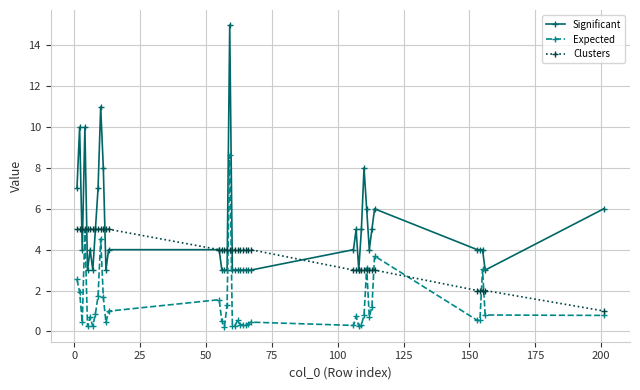

True or false: Significant has more than 0 points higher than both neighbors.

True